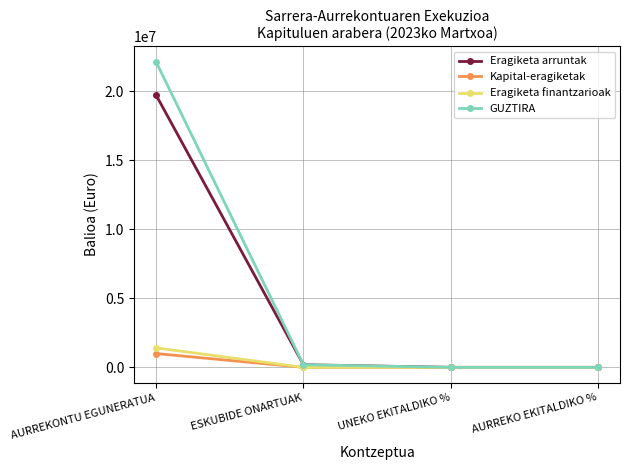

How many categories are shown in the chart?

4